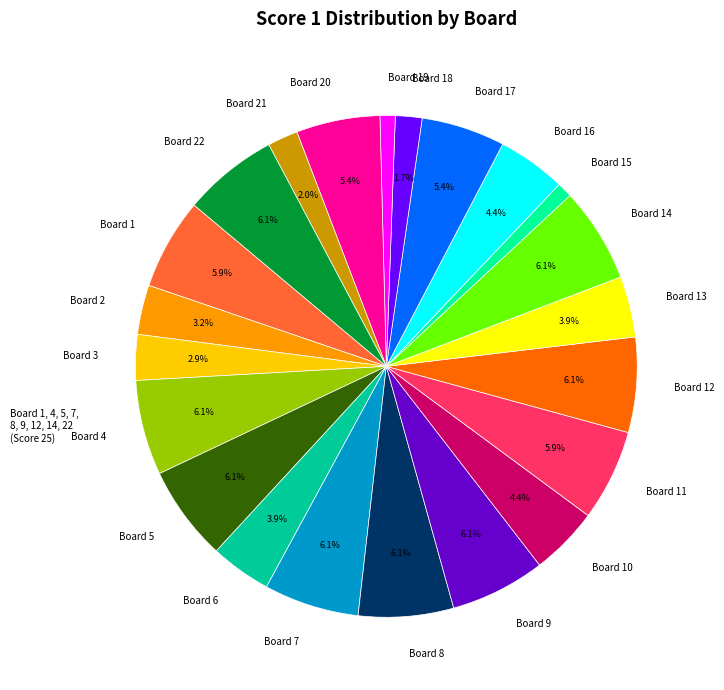

To the nearest percent, what portion does Board 7 represent?

6%